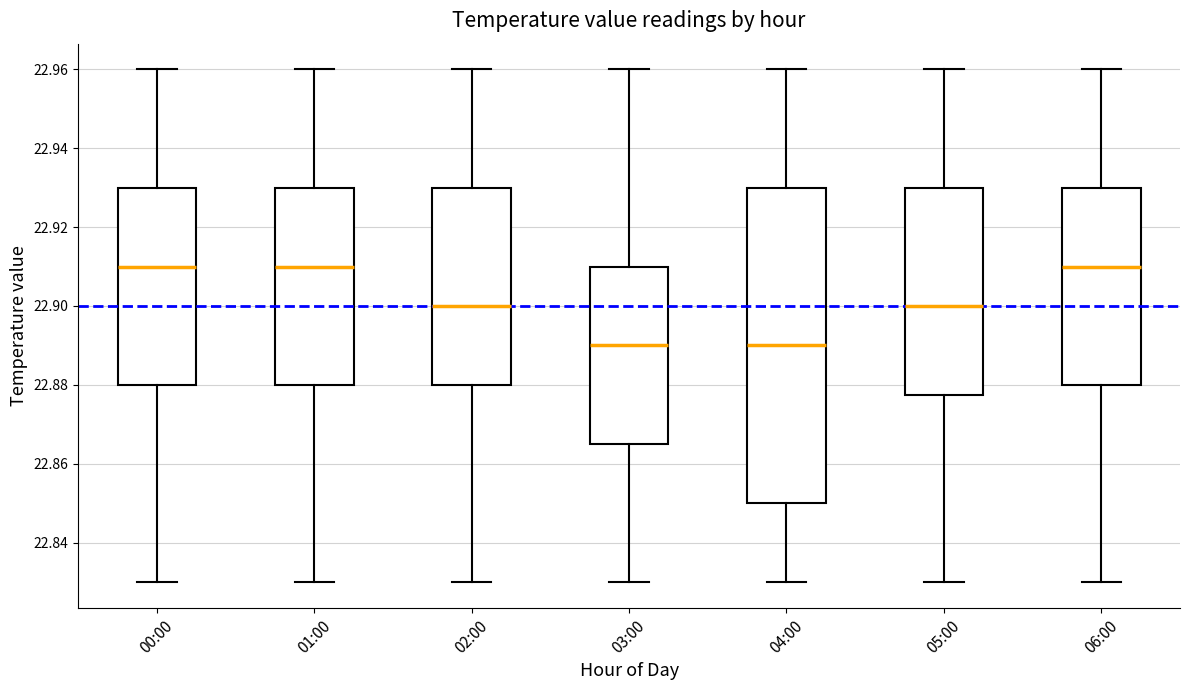

Where is the lower edge of the box for 00:00 on the y-axis? The values are not printed on the chart, so give them approximately, as read against the axis.

22.880